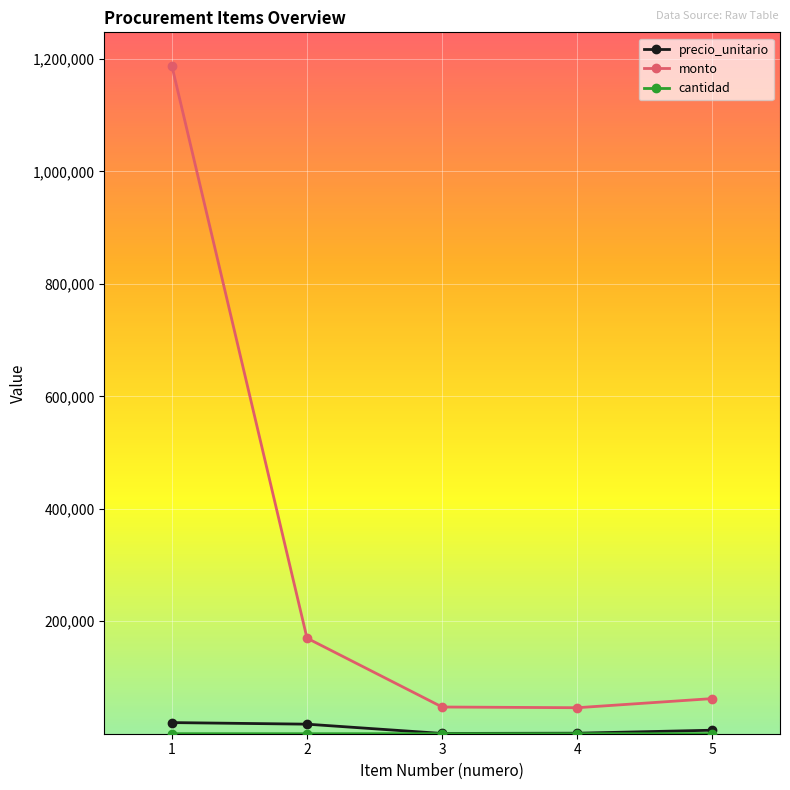

Which series has the widest spread of values?

monto